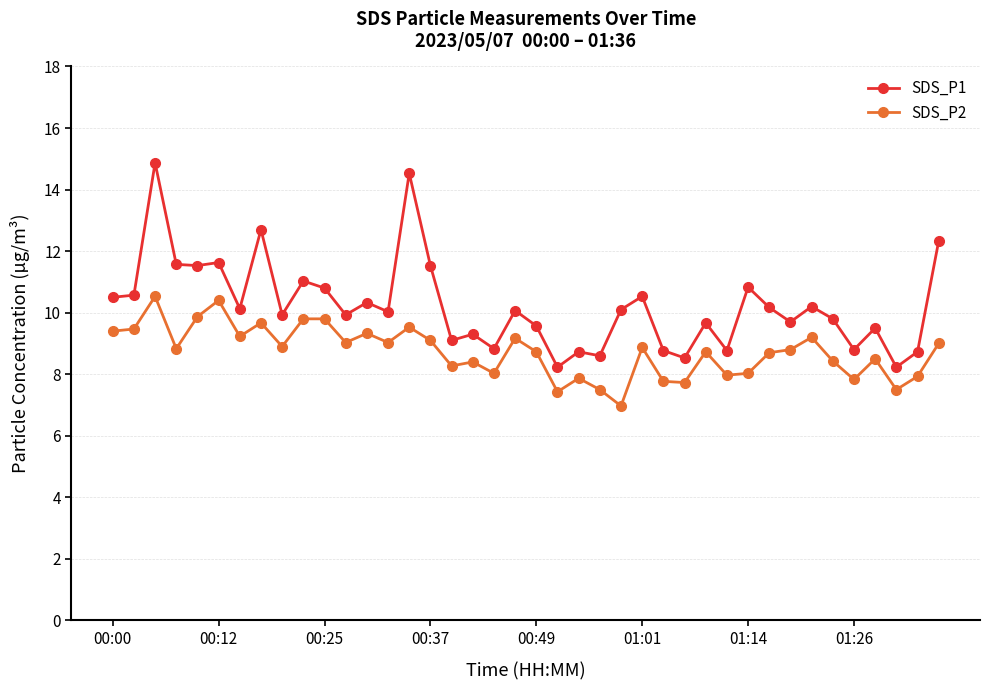

How many data points does each series have?

40